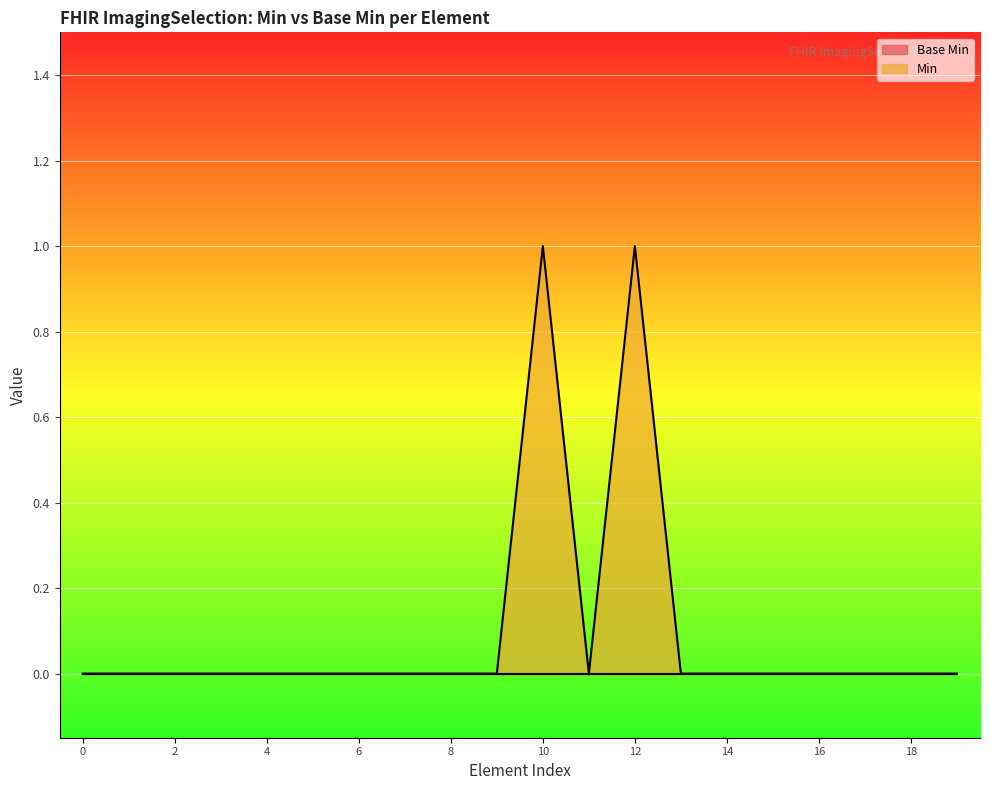

How many lines are shown in the chart?

2